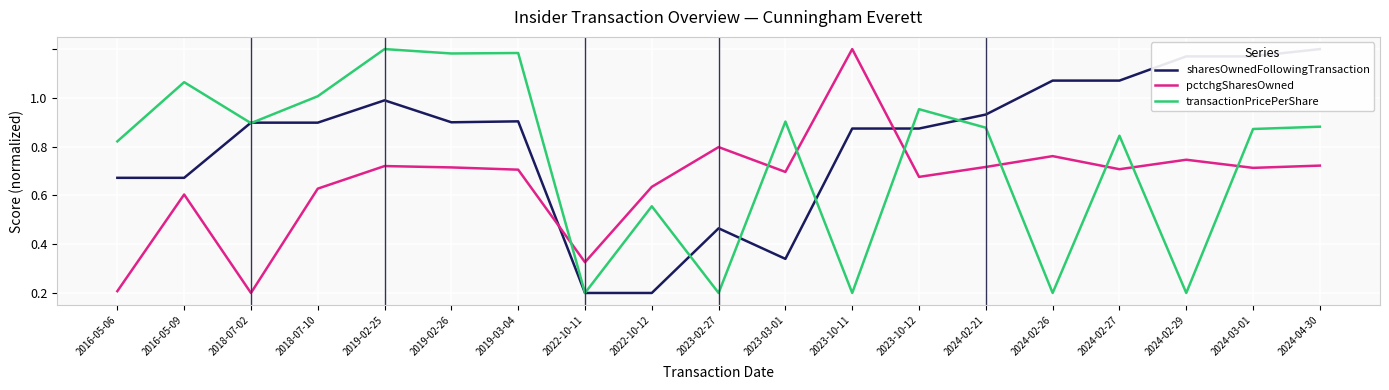

How many positive values does the sharesOwnedFollowingTransaction series have?

17